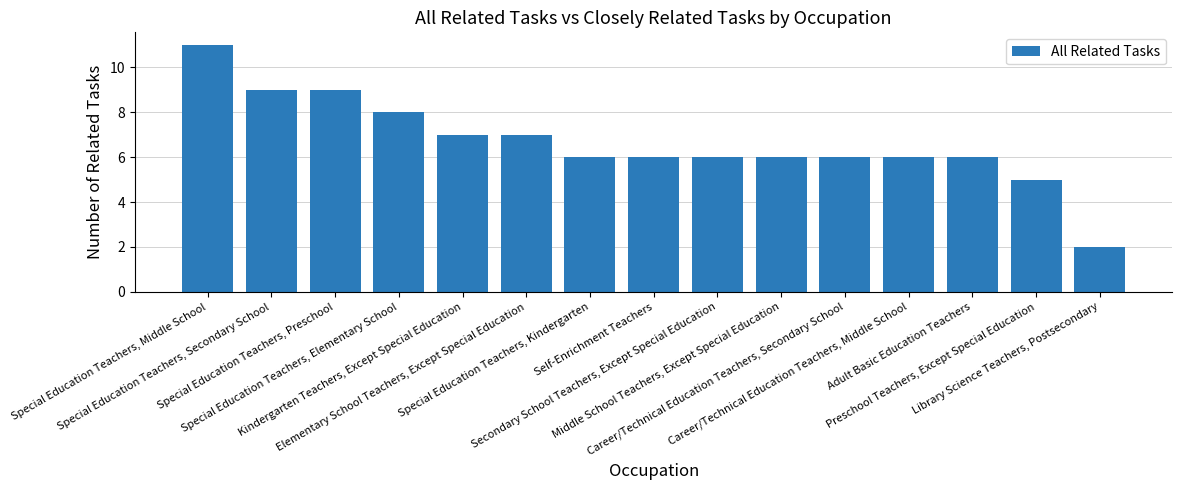

What is the maximum value shown in the chart?

11